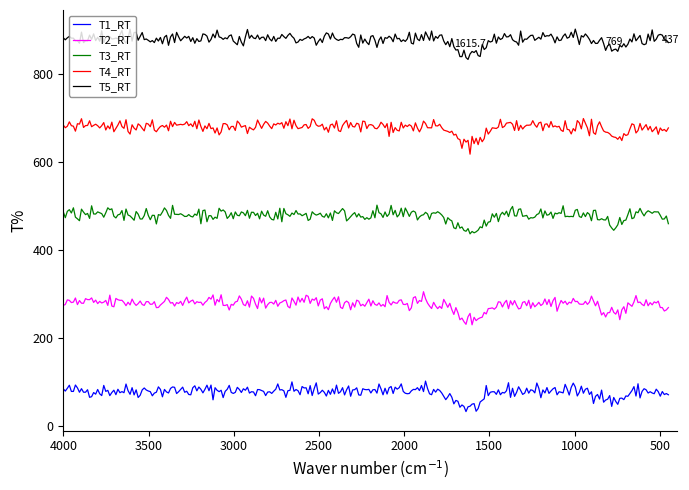

Is the value of T2_RT at April greater than the value of T5_RT at April?

No